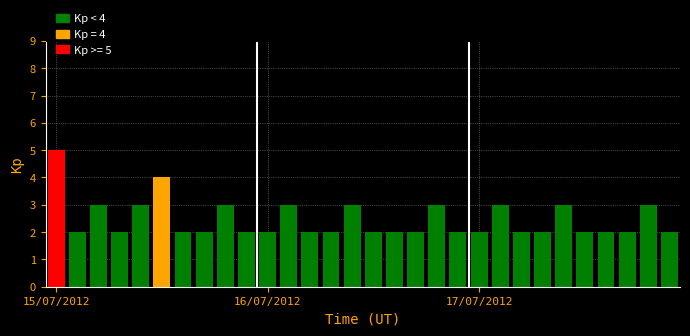

What is the value of the 8th bar from the left?

2